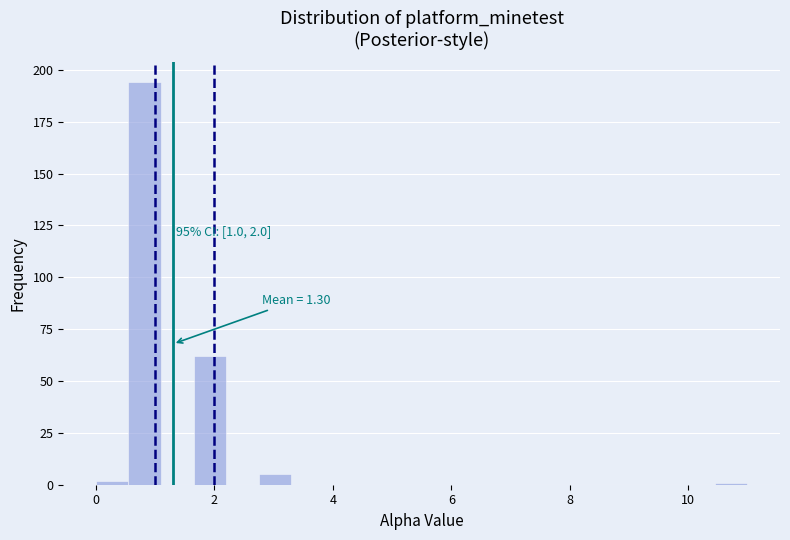

Read against the x-axis, roughly where is the centre of the tallest bar?

0.8